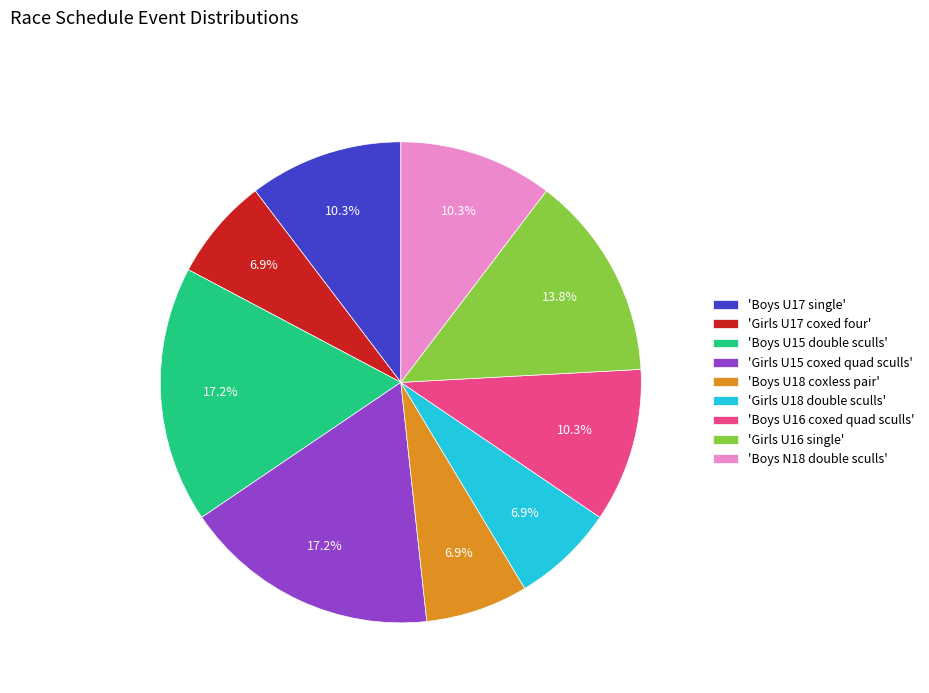

Which has a higher value, 'Girls U16 single' or 'Boys U18 coxless pair'?

'Girls U16 single'